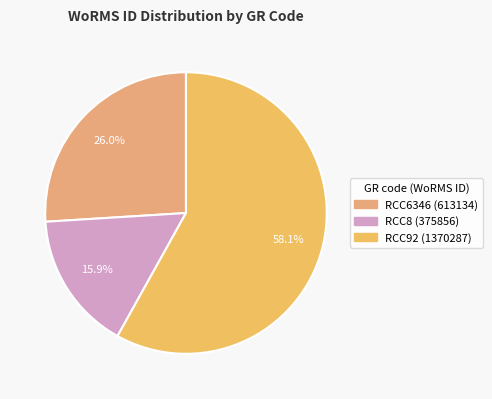

To the nearest percent, what is the difference between the largest and smallest slice percentages?

42%